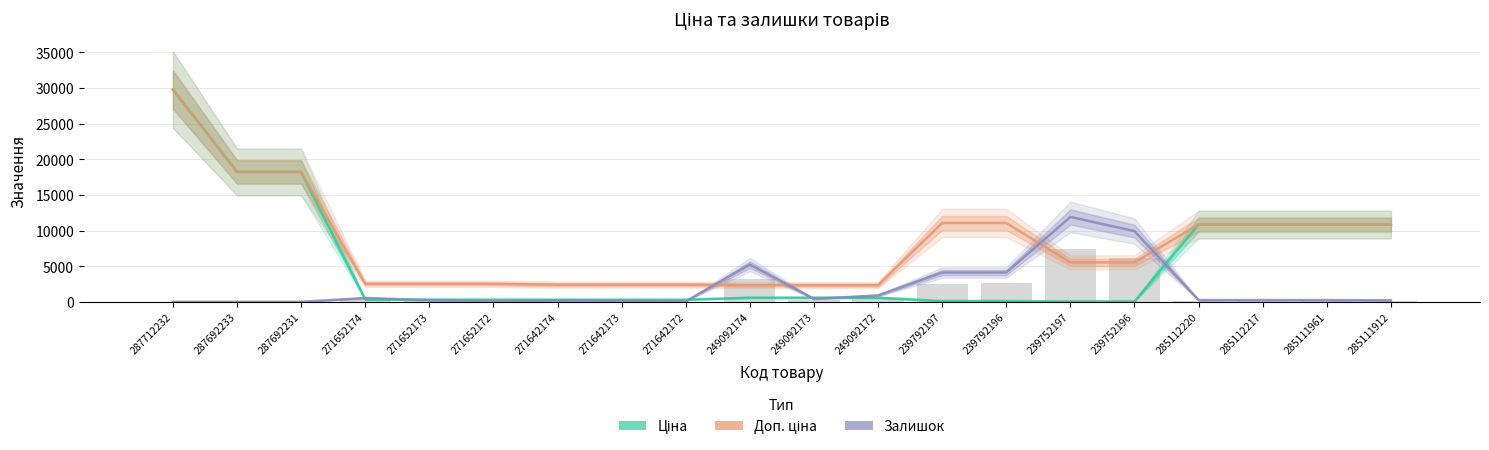

What is the maximum value shown in the chart?

29761.5